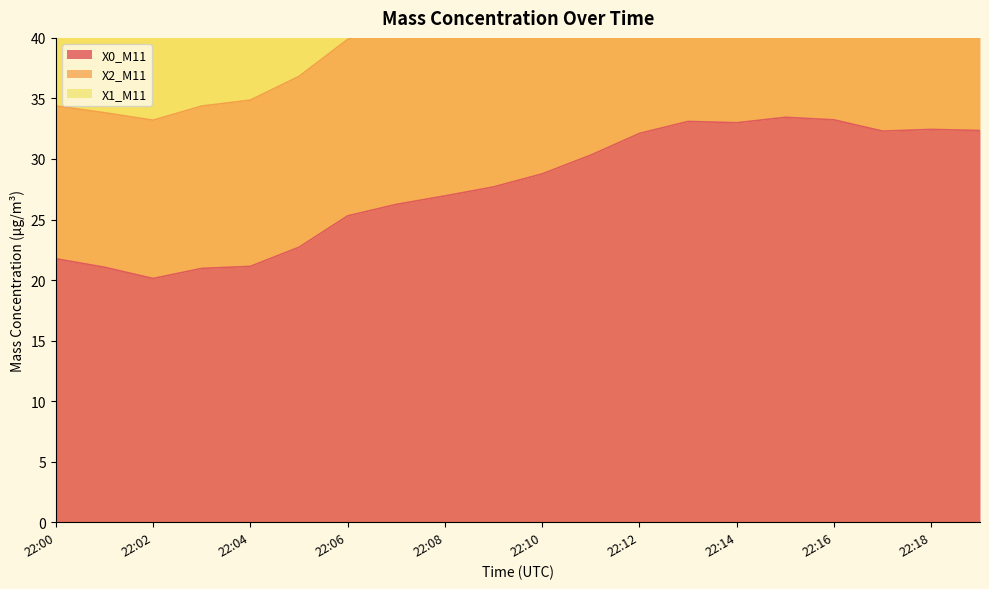

True or false: X2_M11 and X0_M11 intersect in this chart.

False